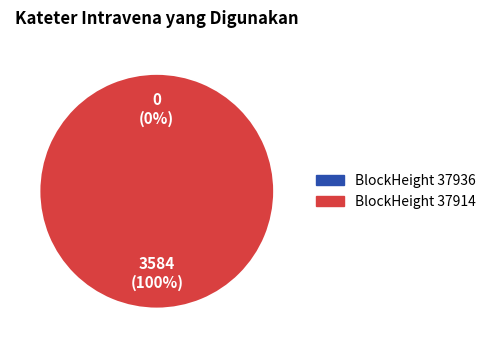

To the nearest percent, what is the difference between the largest and smallest slice percentages?

100%